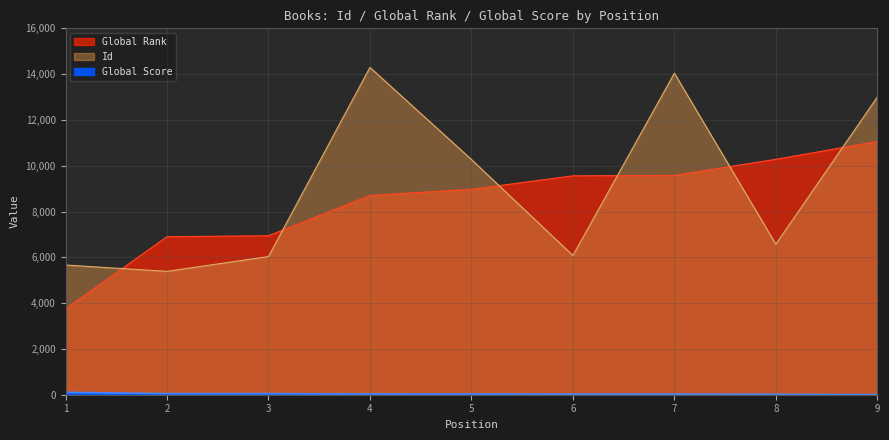

Which series has the largest range (max minus min)?

Id